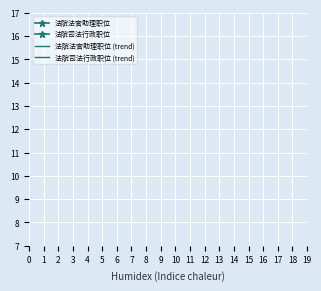

True or false: 法院法官助理职位 has a value of 1.5 at 12.

False